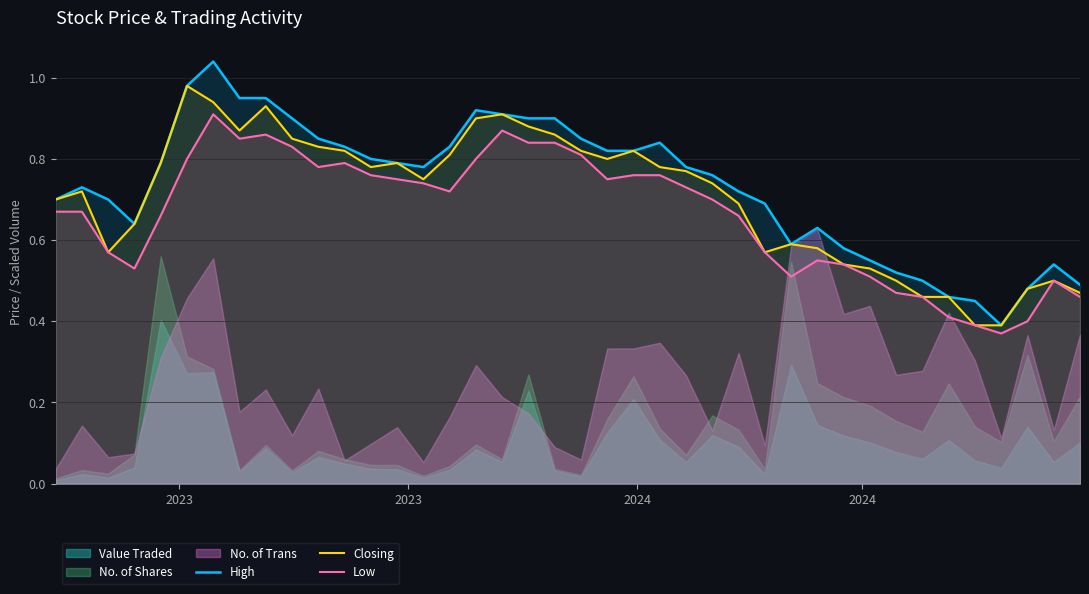

The High series shows 1.2 at 11. True or false?

False